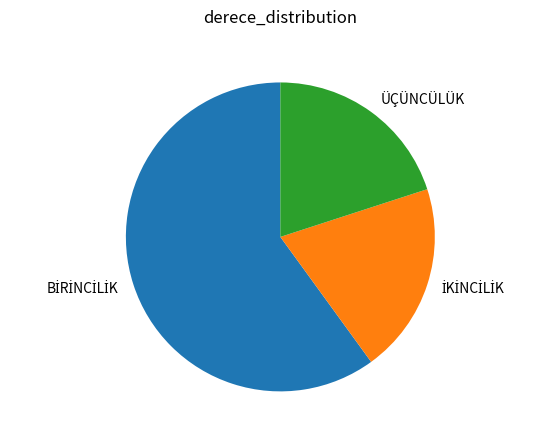

Is it true that ÜÇÜNCÜLÜK is 20% of the pie?

True